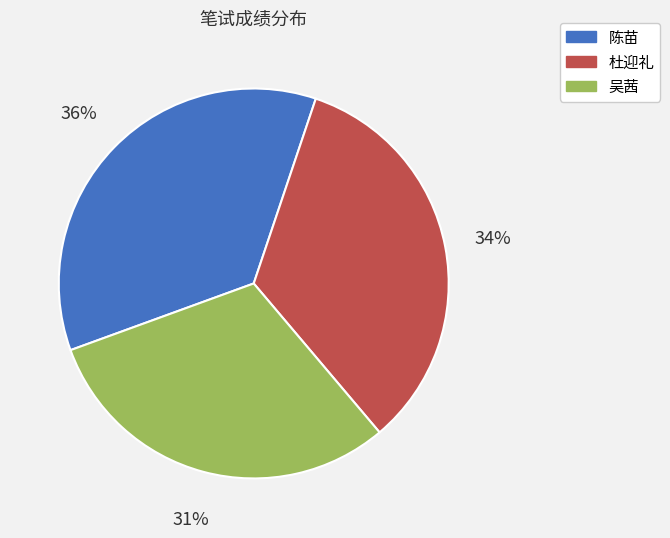

Which category has the smallest portion of the pie?

吴茜